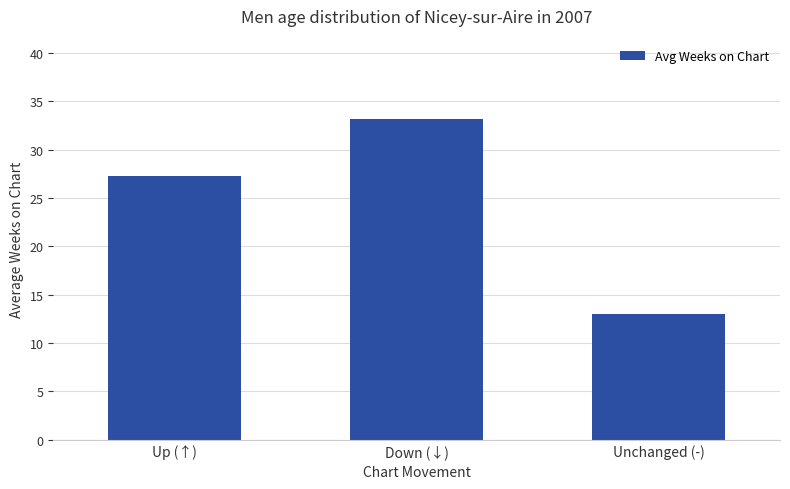

What is the average value?

24.5